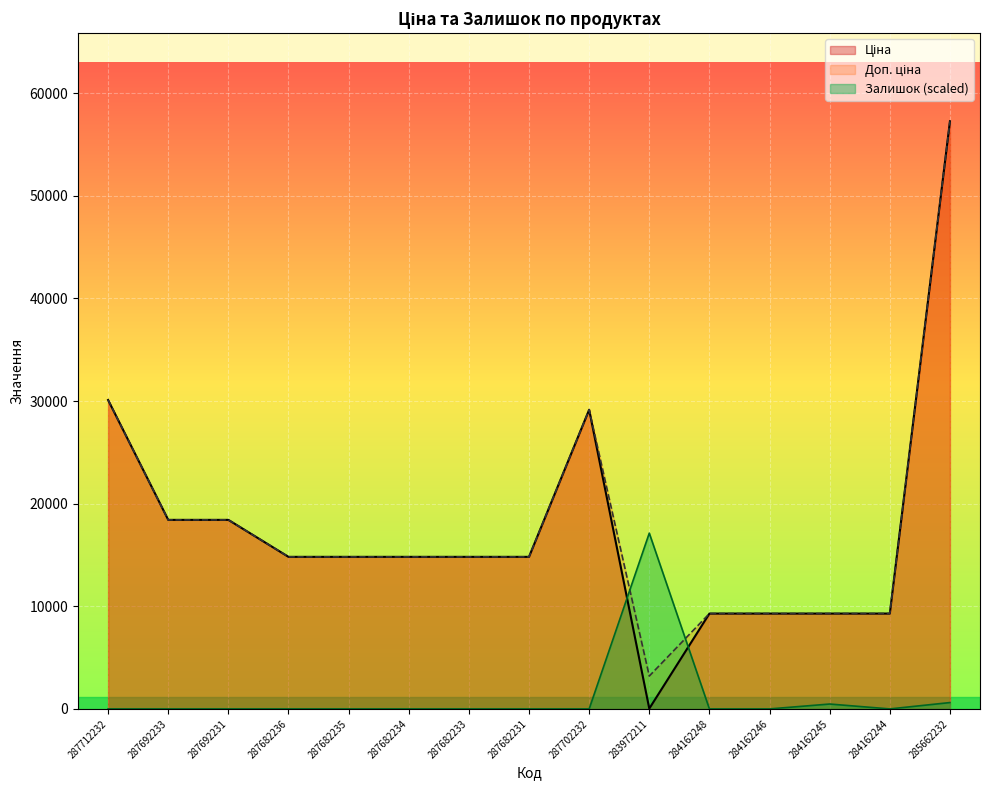

At which label is Залишок closest to 8564?

285662232